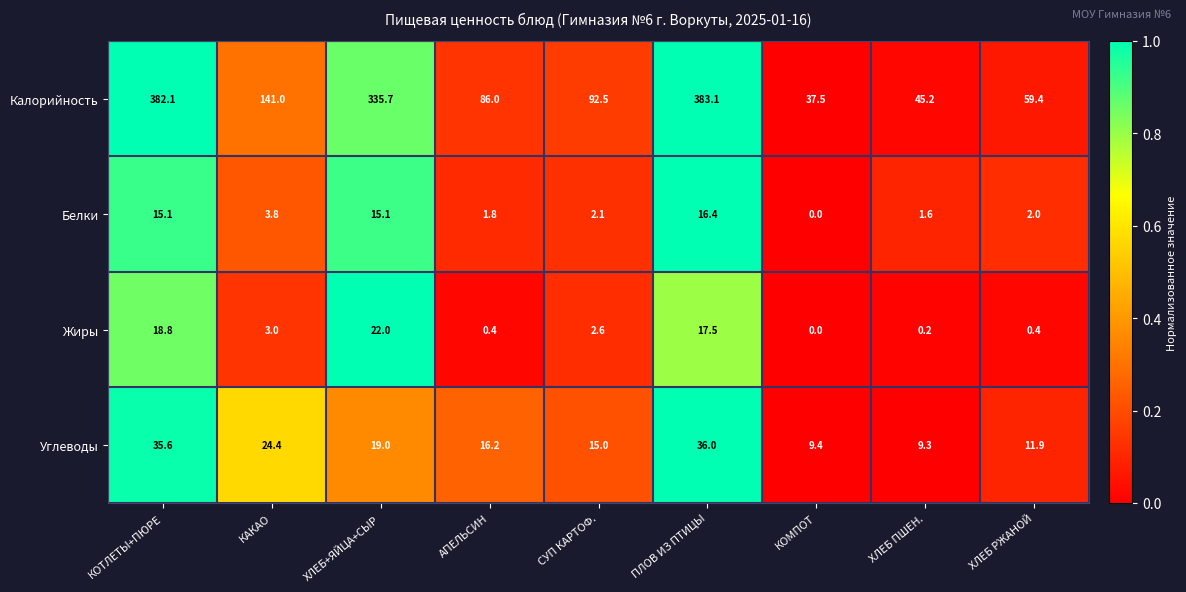

At which label is Калорийность closest to 210?

КАКАО